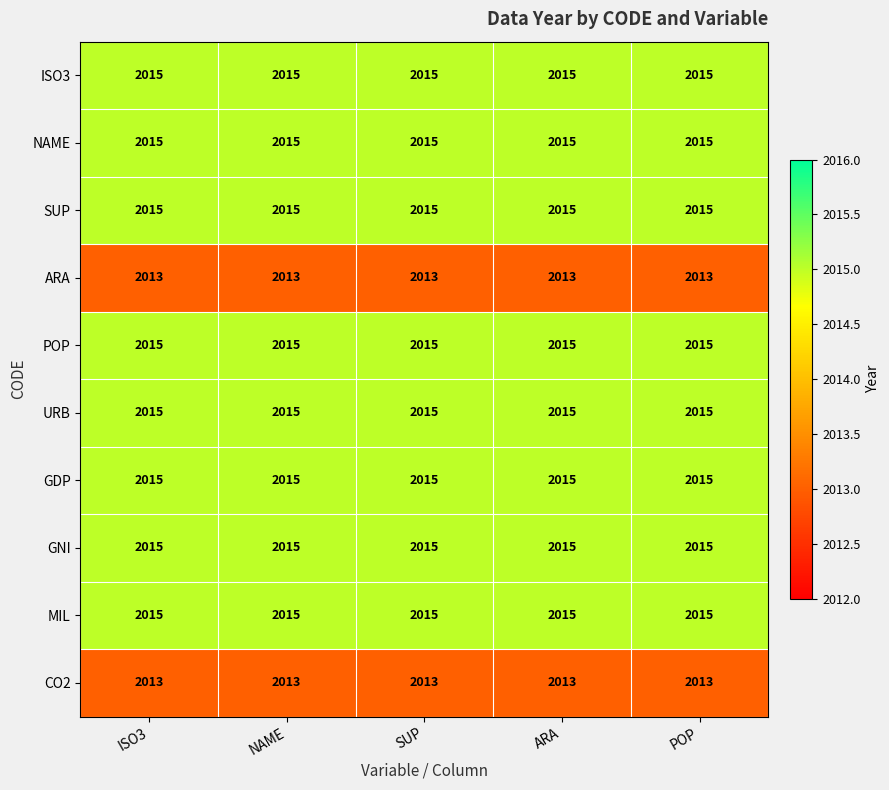

What is the sum of all GDP values?

10075